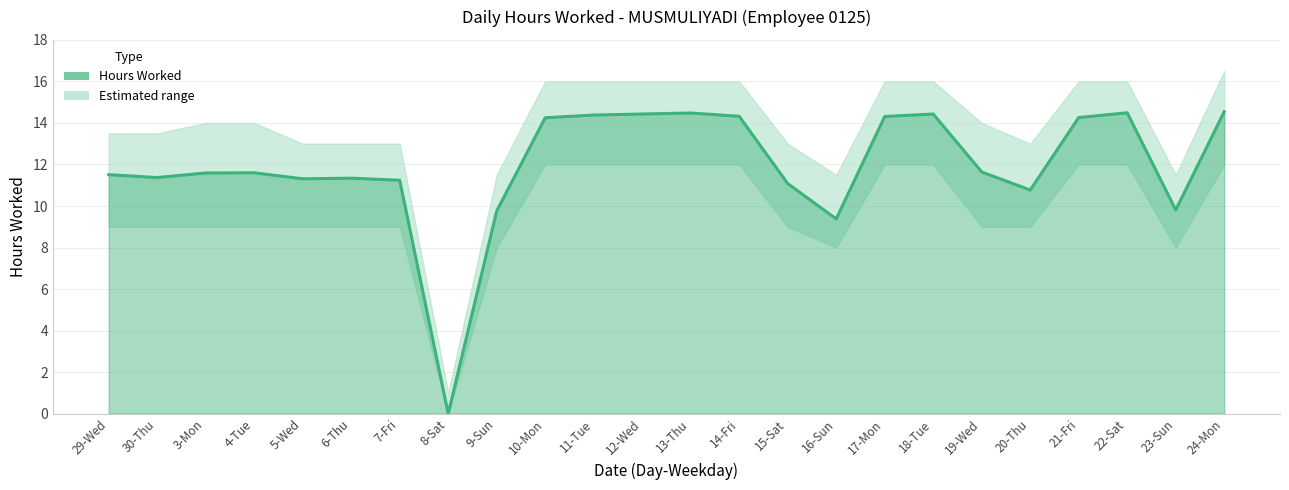

How many interior local peaks (higher than both neighbors) does the data have?

5